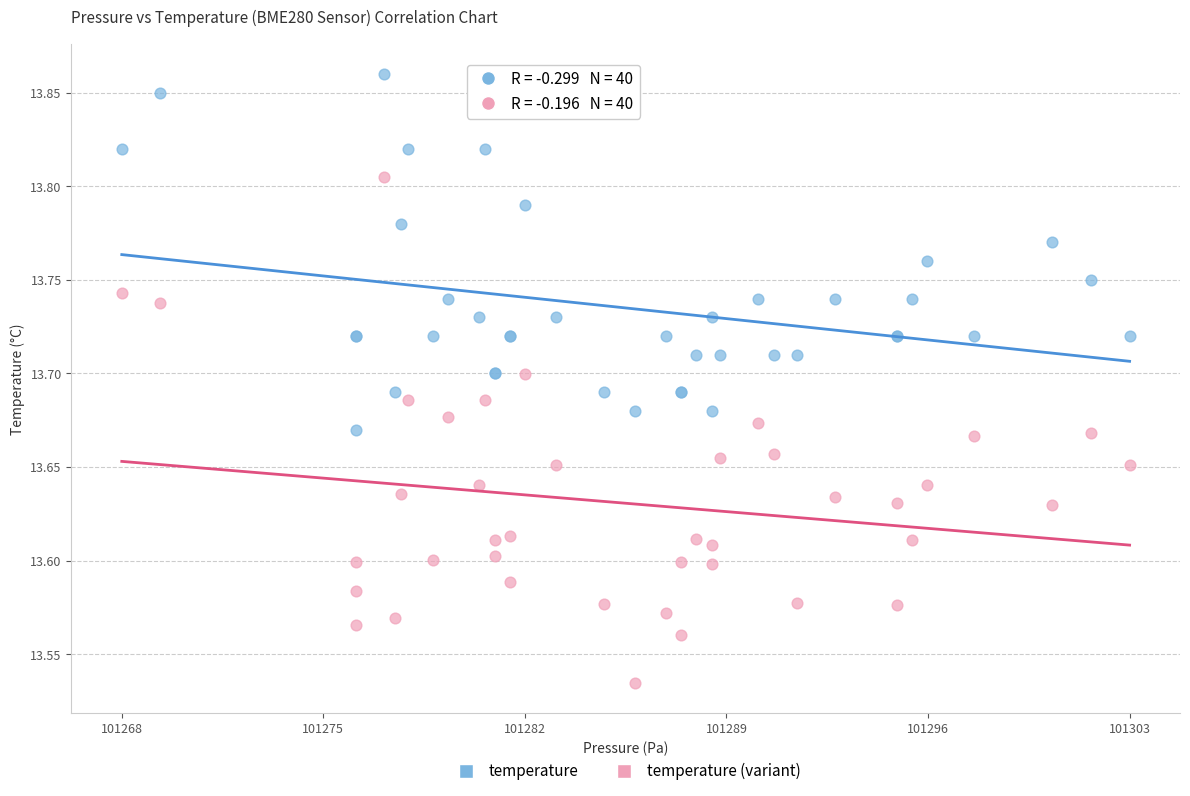

What are all the series names shown in the legend?

temperature, temperature (variant)